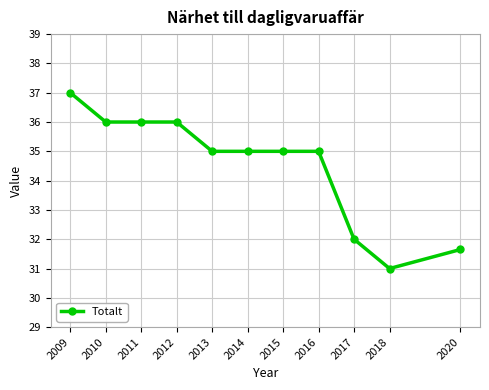

True or false: the data shows 35.0 at 2016.

True